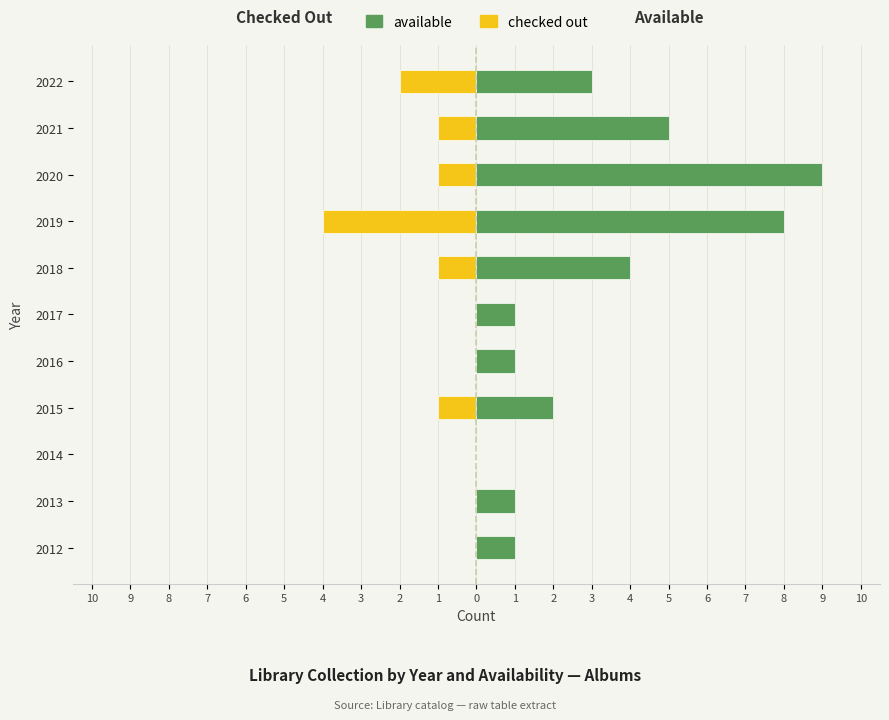

The value of checked out at 2021 is -1. True or false?

True